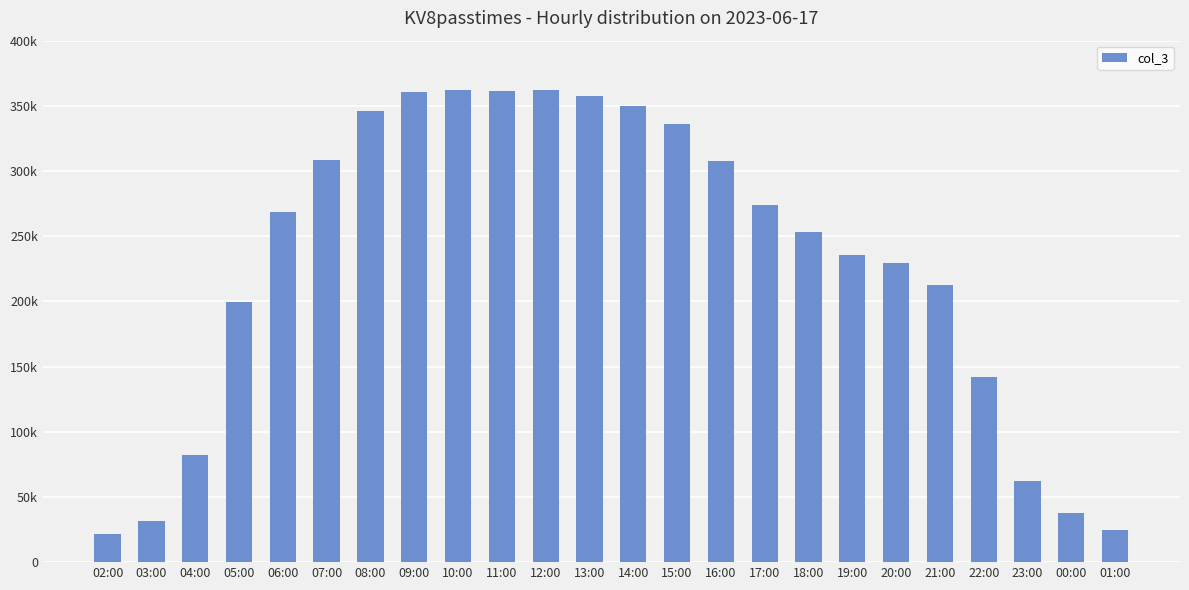

Does the chart contain any negative values?

No